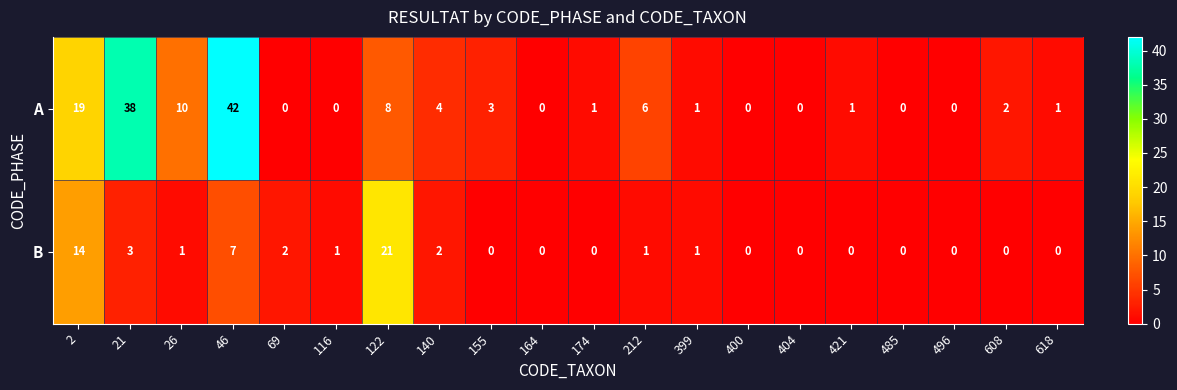

Rank the series by their maximum value, from highest to lowest.

A, B